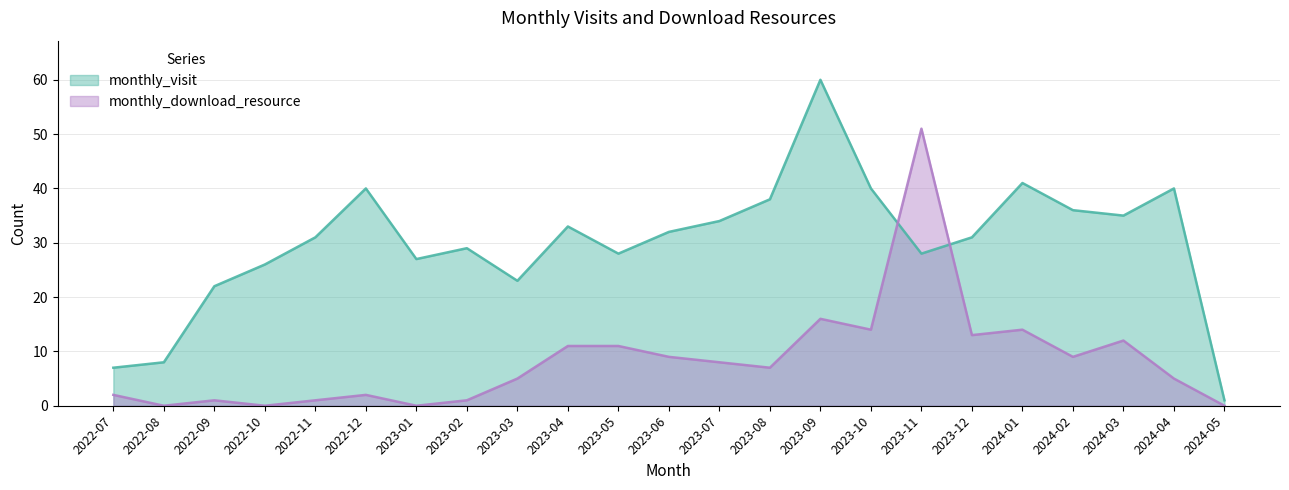

Reading left to right, extract all data points from this chart.

monthly_visit: 2022-07=7	2022-08=8	2022-09=22	2022-10=26	2022-11=31	2022-12=40	2023-01=27	2023-02=29	2023-03=23	2023-04=33	2023-05=28	2023-06=32	2023-07=34	2023-08=38	2023-09=60	2023-10=40	2023-11=28	2023-12=31	2024-01=41	2024-02=36	2024-03=35	2024-04=40	2024-05=1
monthly_download_resource: 2022-07=2	2022-08=0	2022-09=1	2022-10=0	2022-11=1	2022-12=2	2023-01=0	2023-02=1	2023-03=5	2023-04=11	2023-05=11	2023-06=9	2023-07=8	2023-08=7	2023-09=16	2023-10=14	2023-11=51	2023-12=13	2024-01=14	2024-02=9	2024-03=12	2024-04=5	2024-05=0